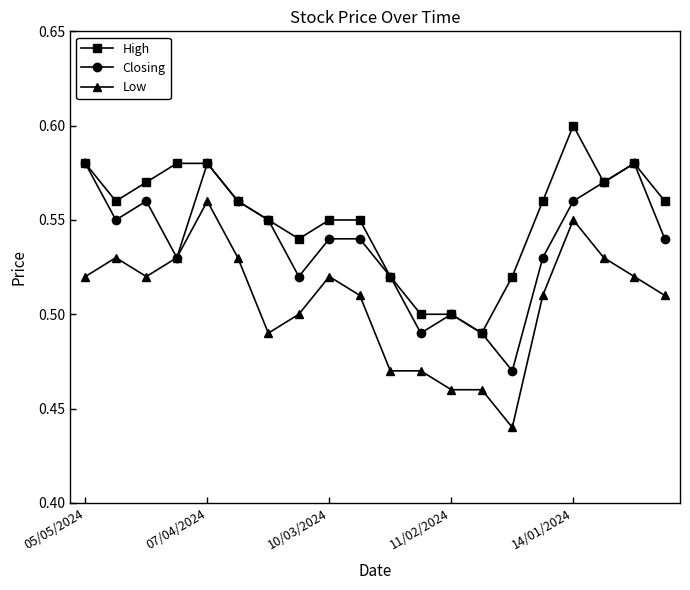

What is the difference between the second highest and minimum values in the Low series?

0.1